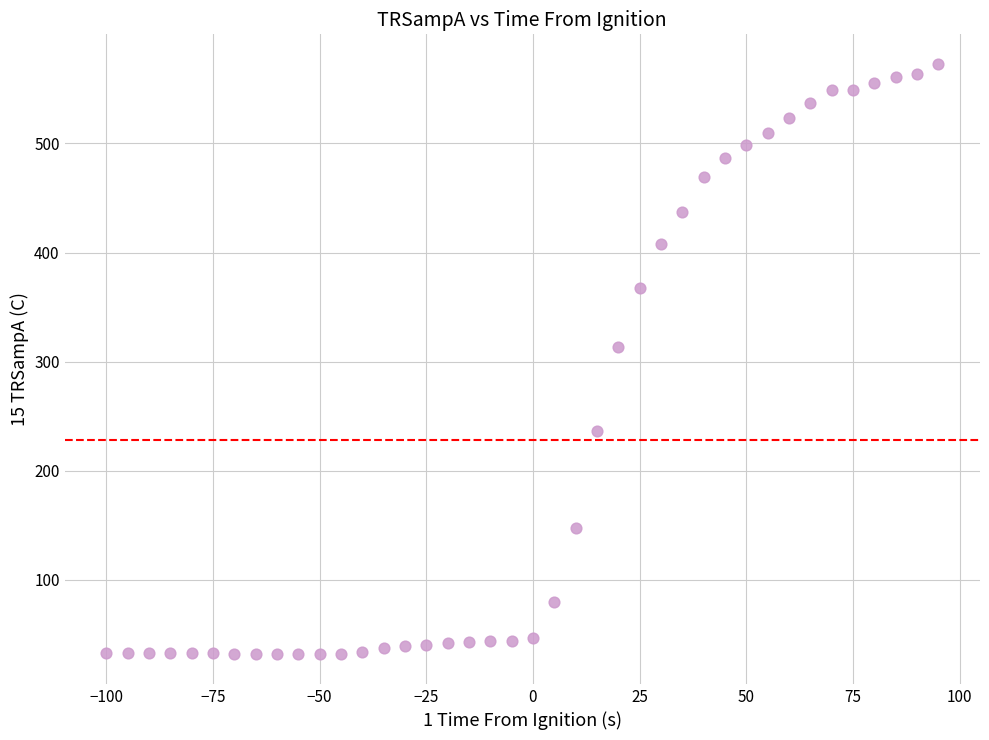

What is the range of X values (max minus min)?

195.0